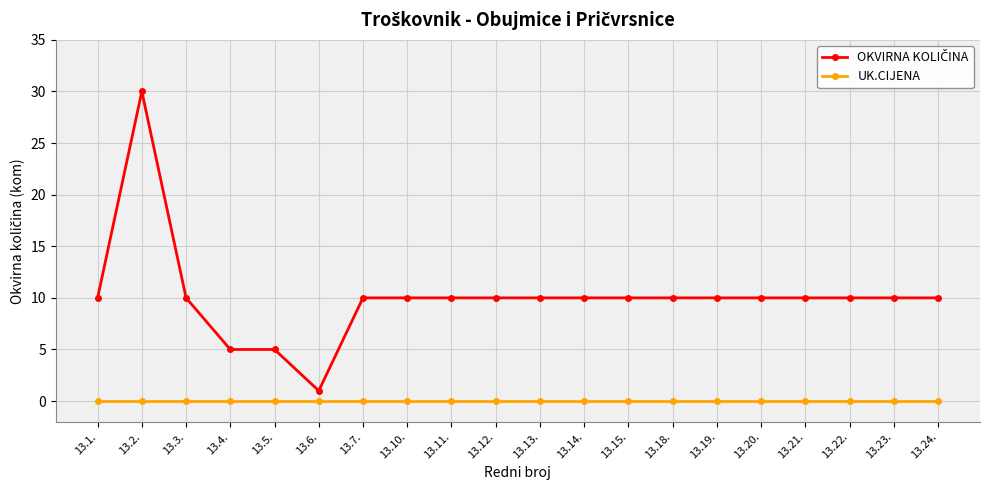

What is the total value across all series at 13.24.?

10